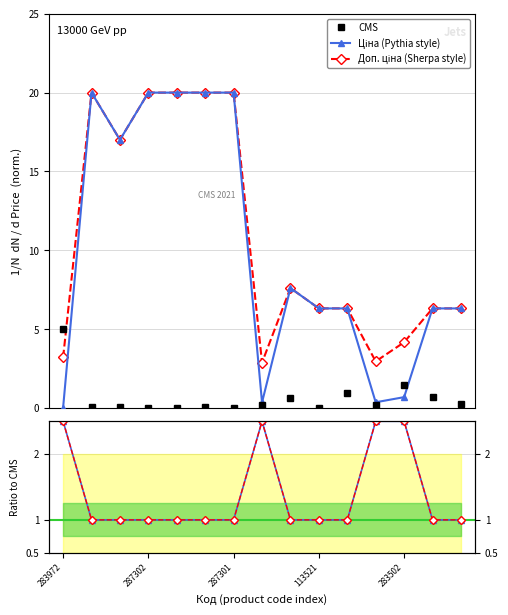

What is the difference between the highest and lowest values at 8?

7.0